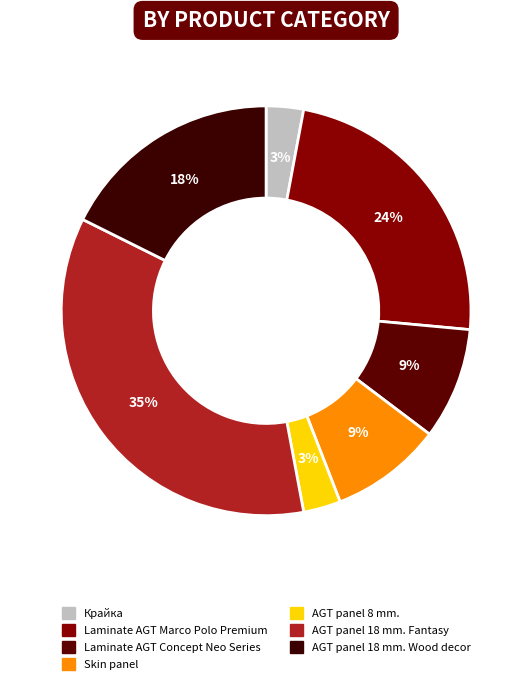

To the nearest percent, what is the difference between the largest and smallest slice percentages?

32%